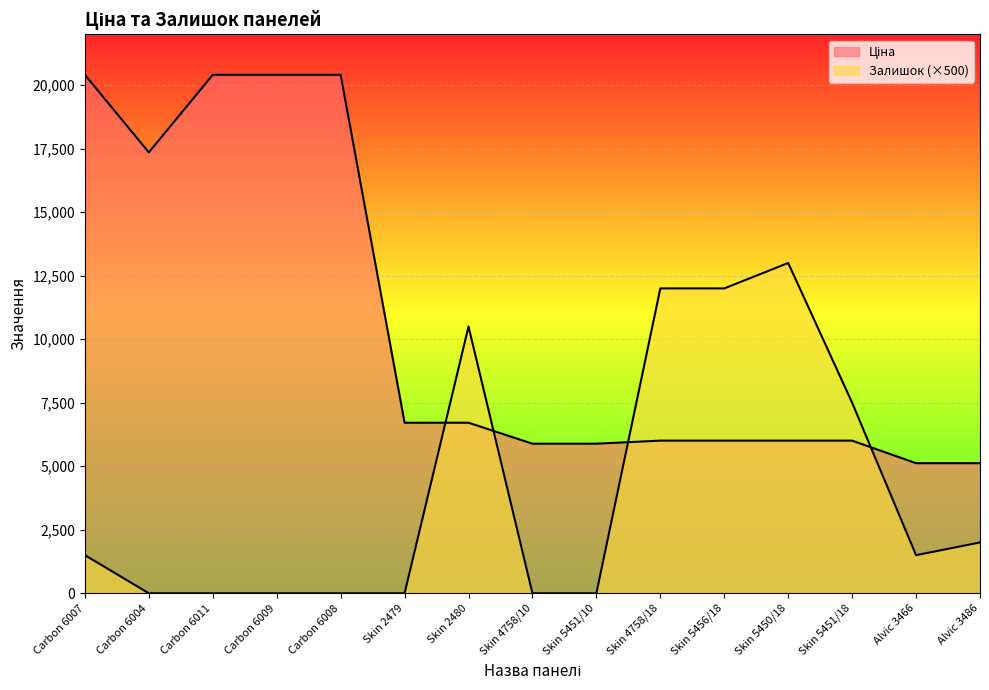

What is the total value across all series at Alvic 3486?

7120.4